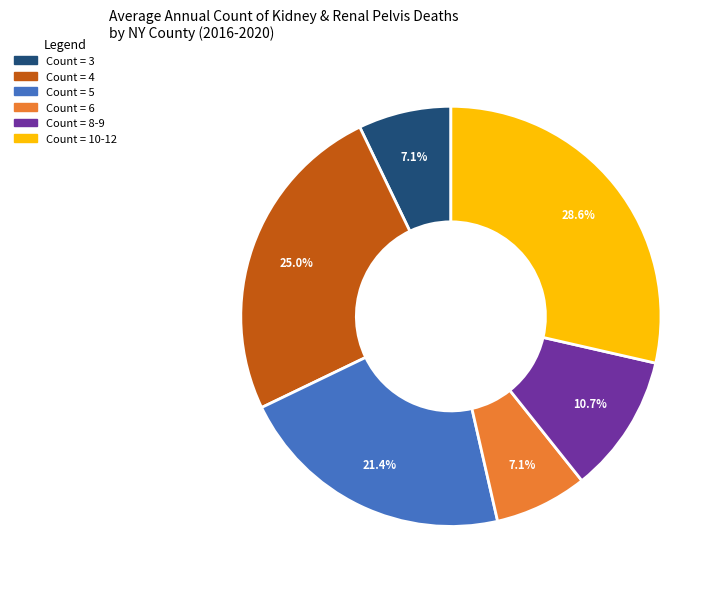

Approximately how many times larger is the value at Count = 6 compared to Count = 4?

0.3